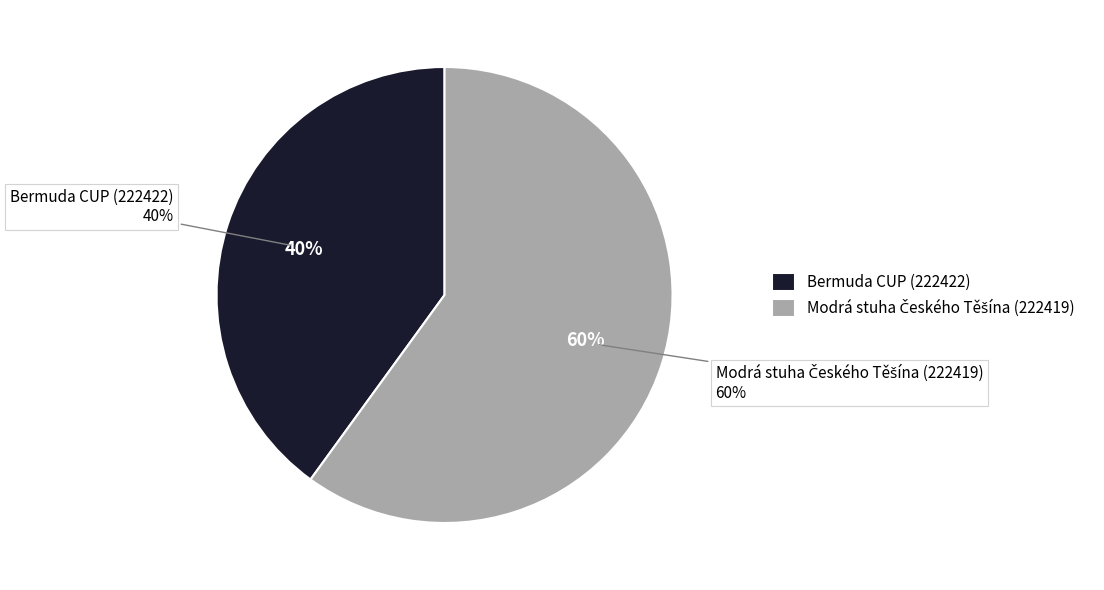

How many slices are in this pie chart?

2